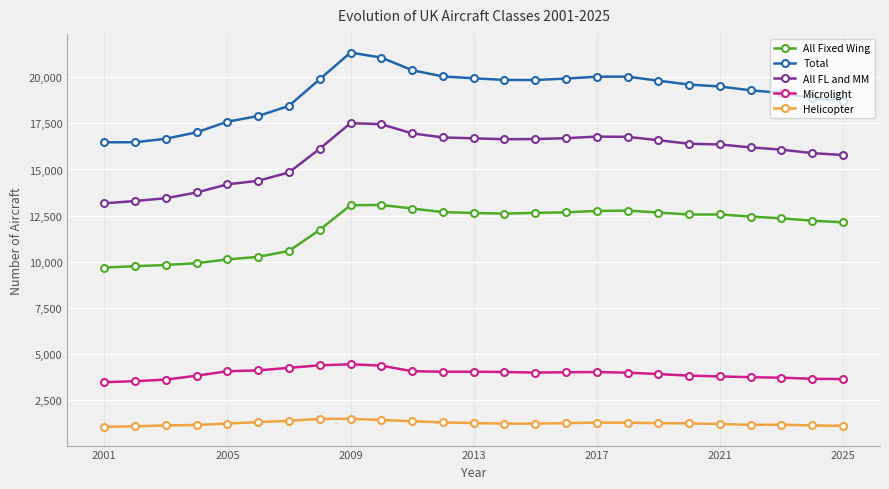

True or false: Helicopter and All FL and MM cross at least once.

False